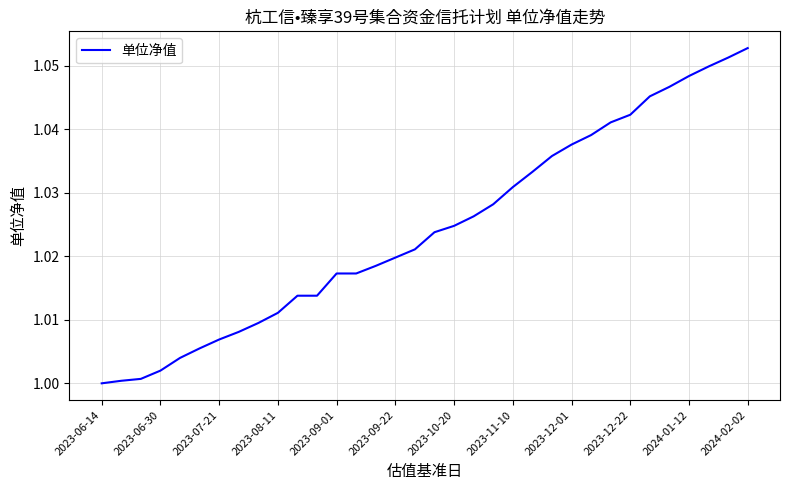

Count the number of categories in the chart.

34